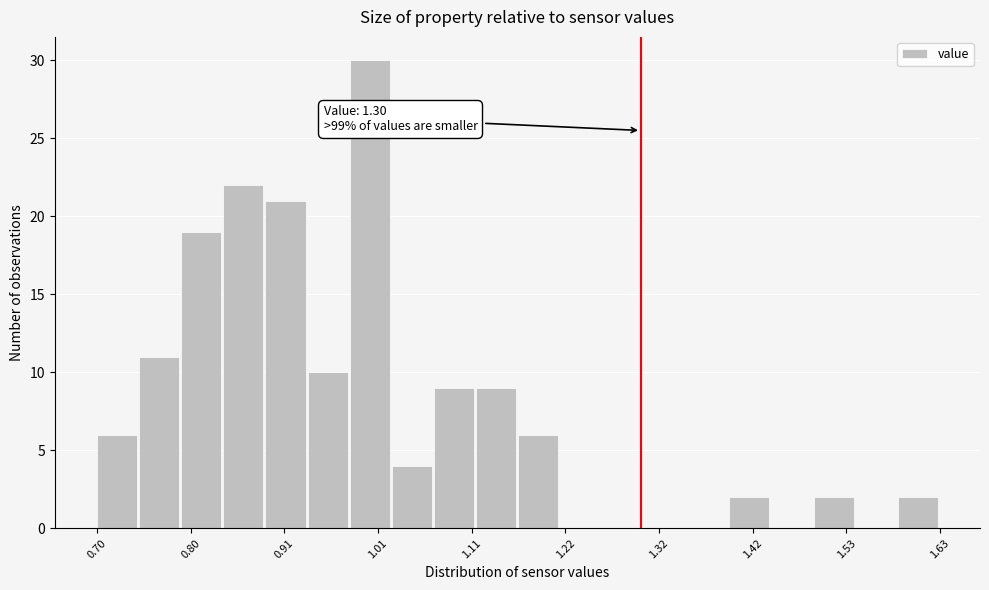

Around what value on the x-axis is the tallest bar? Give the approximate position of its centre, as read against the axis.

1.00